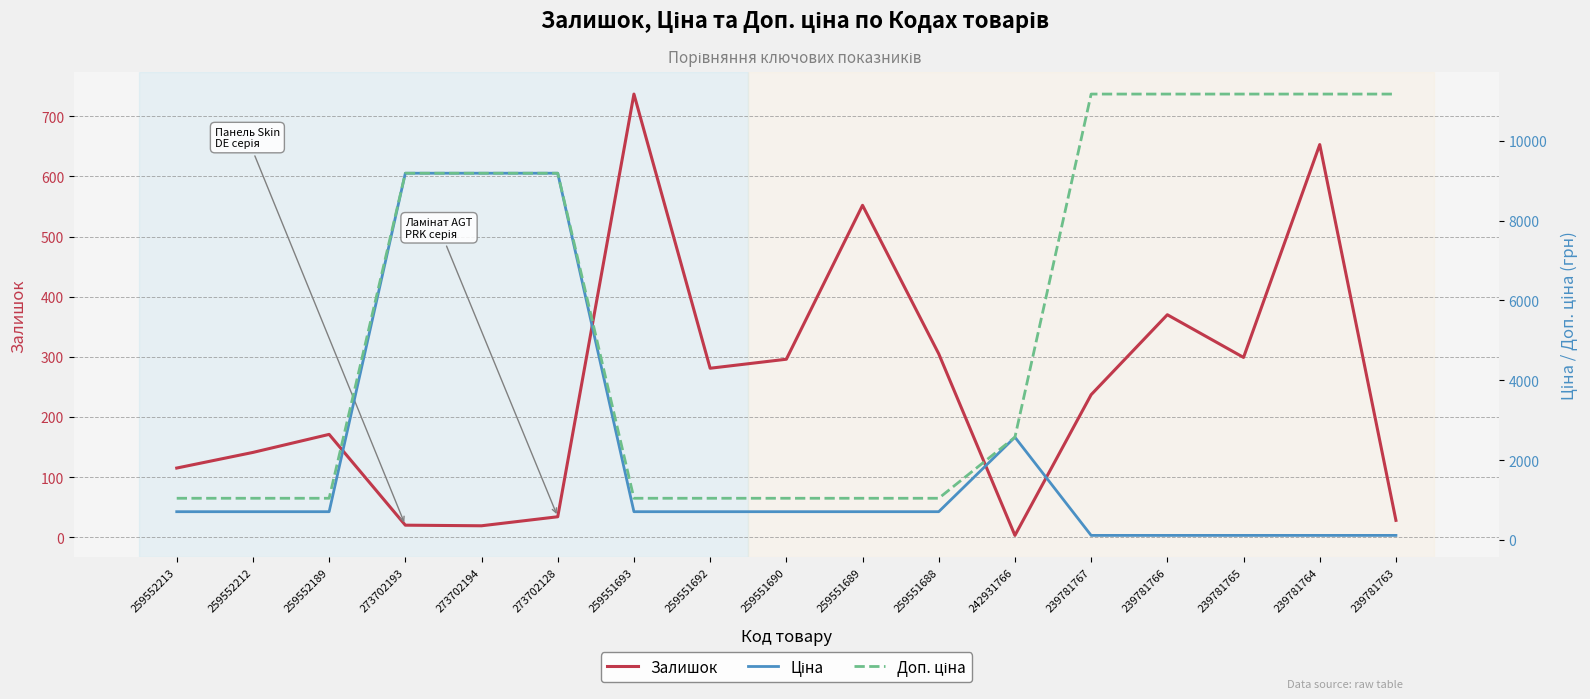

Which series has the largest total across all categories?

Доп. ціна